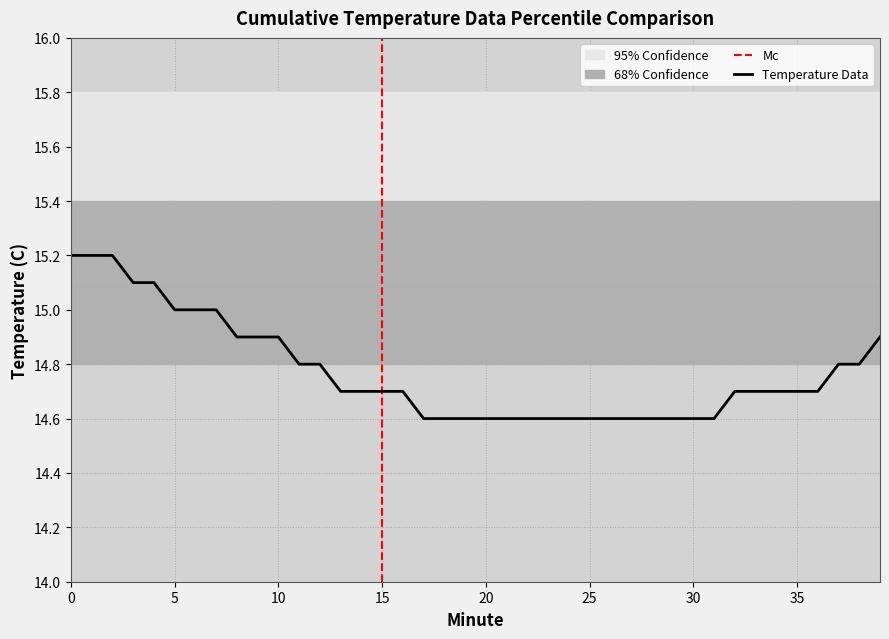

The value at 5 is 15.0. True or false?

True